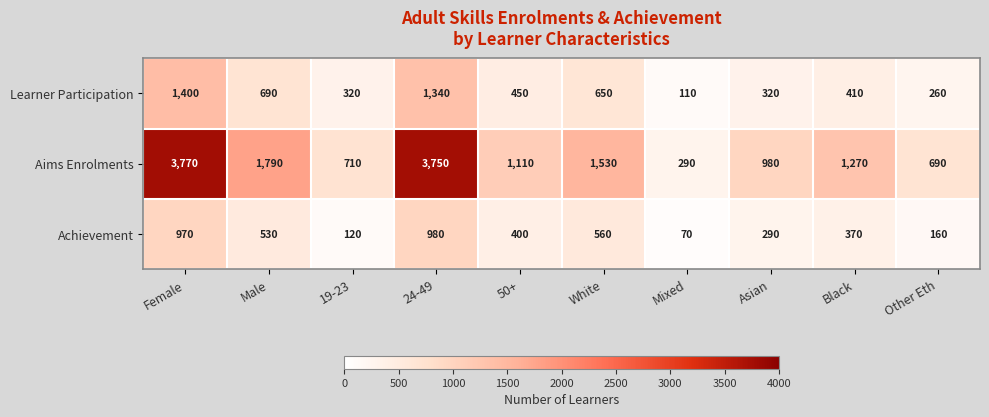

What is the total value across all series at 19-23?

1150